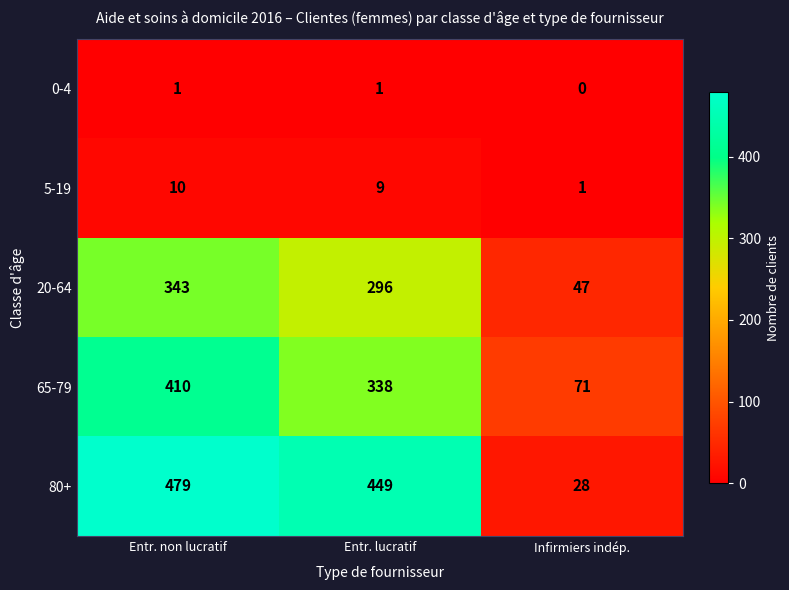

What is the difference between the highest and lowest values at Entr. lucratif?

448